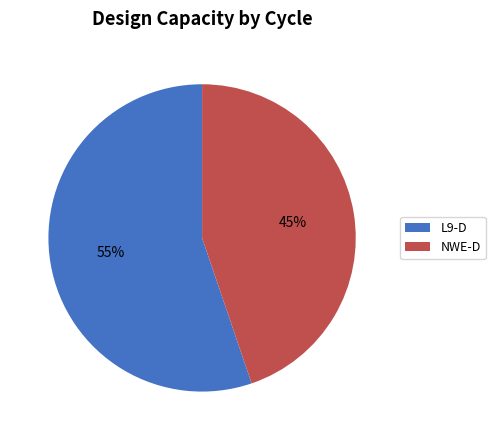

To the nearest percent, what percentage of the pie is L9-D?

55%